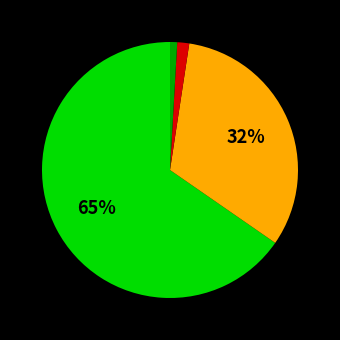

To the nearest percent, what is the difference between the largest and smallest slice percentages?

64%